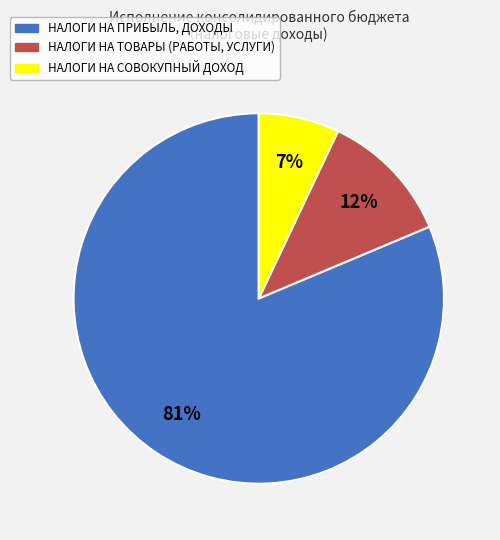

Which slice is the smallest?

НАЛОГИ НА СОВОКУПНЫЙ ДОХОД